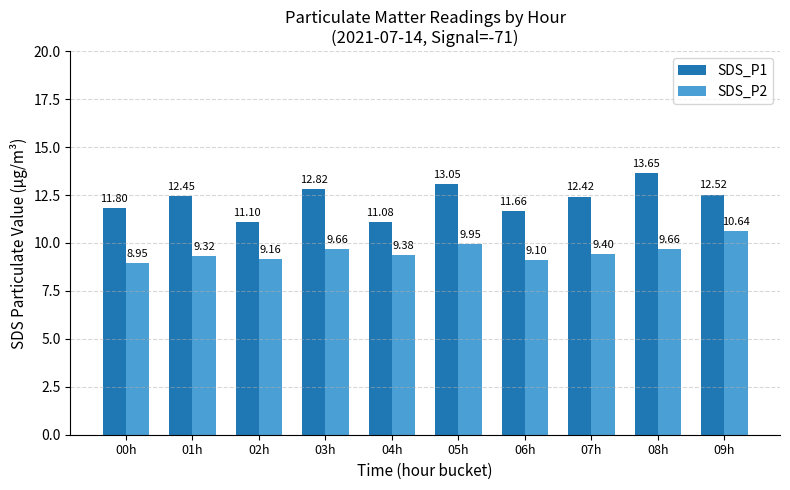

The SDS_P2 series shows 9.4 at 04h. True or false?

True